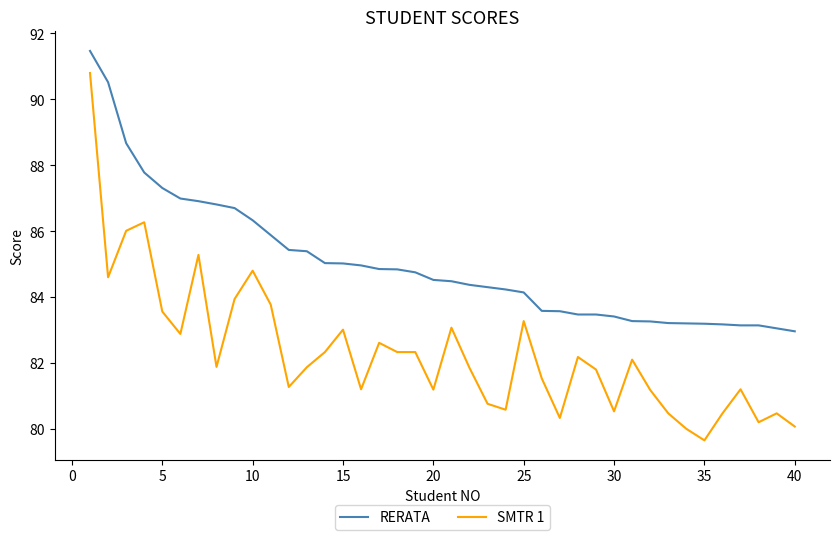

At how many categories does at least one series exceed 81?

40